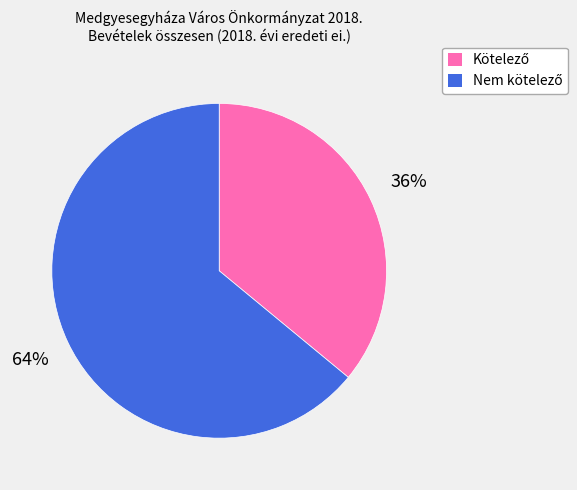

How many slices are in this pie chart?

2